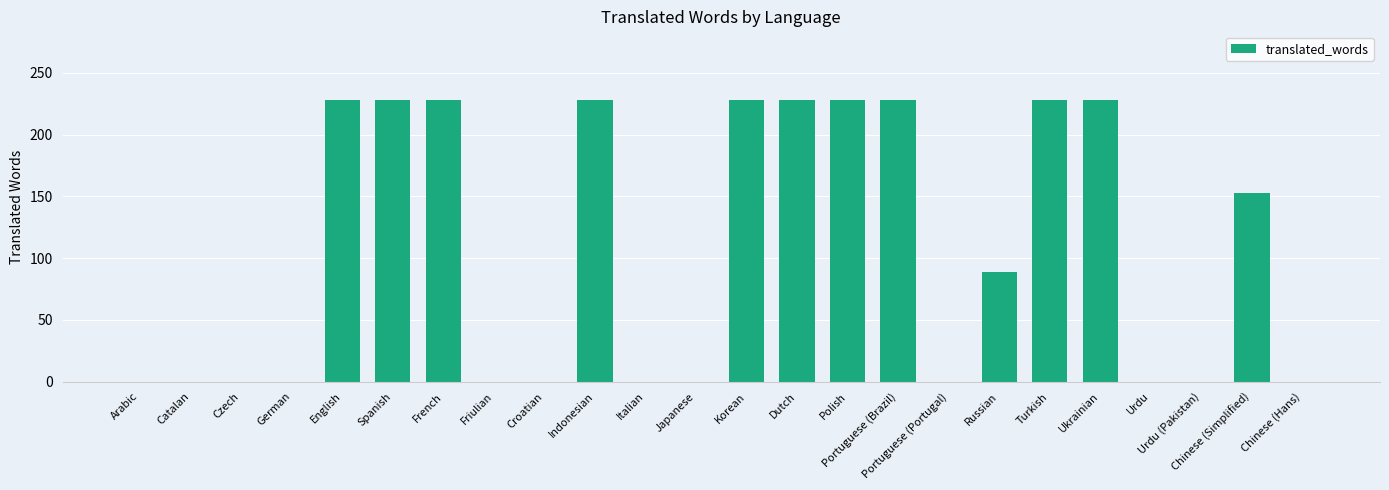

True or false: the data shows 0 at Italian.

True